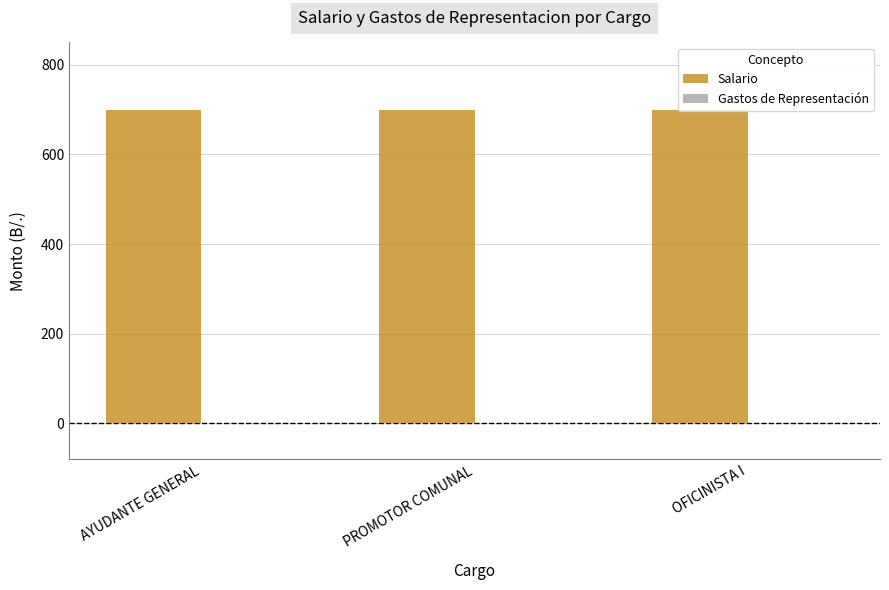

Rank the series by their maximum value, from highest to lowest.

Salario, Gastos de Representación